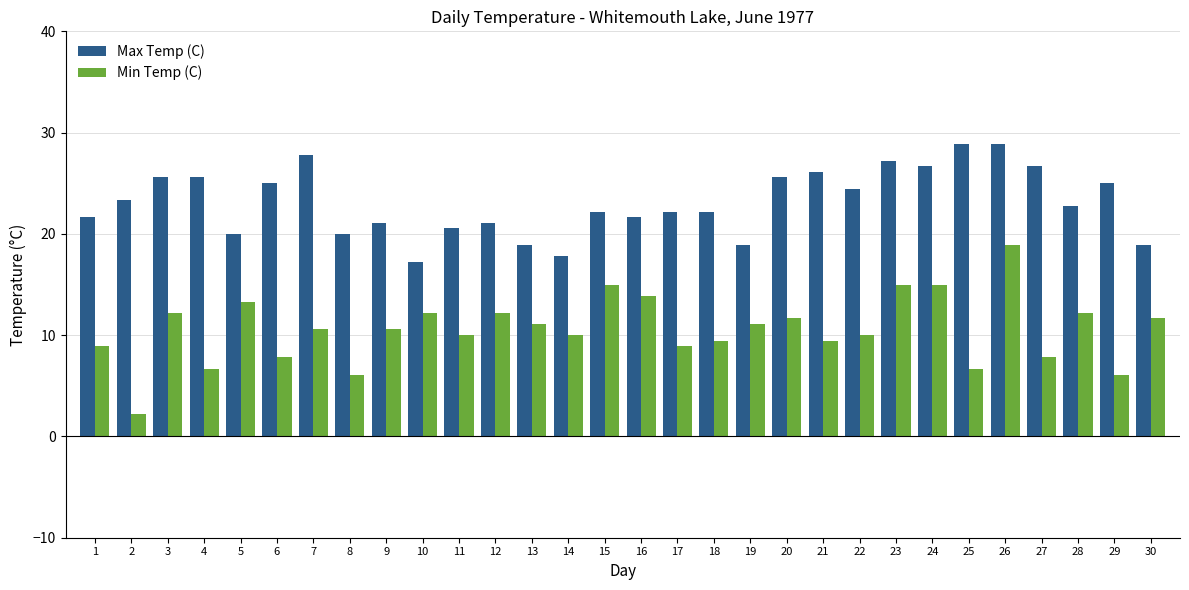

What is the difference between the maximum and second lowest values in the Max Temp (C) series?

11.1